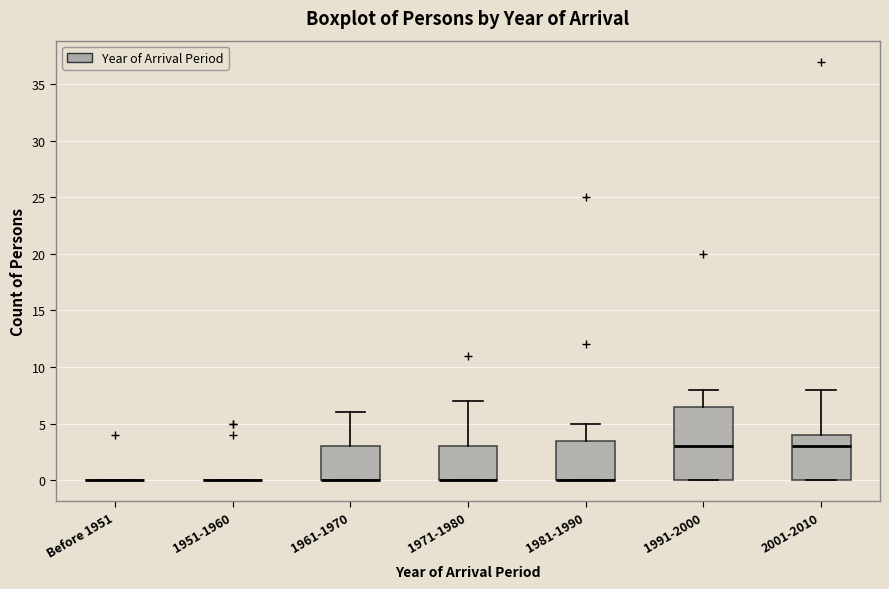

Comparing the boxes themselves (not the whiskers), which one is the tallest?

1991-2000